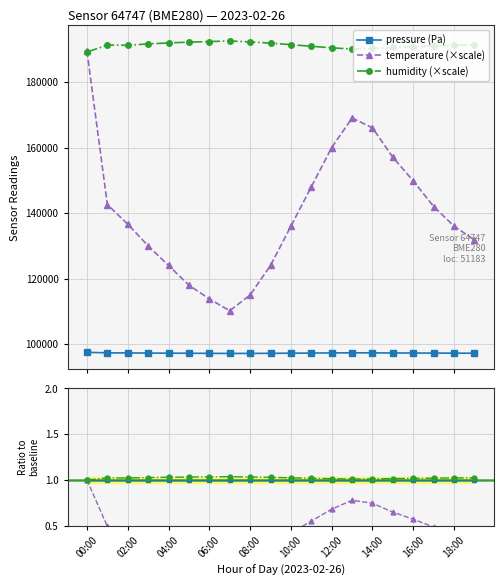

What is the highest value of the pressure (Pa) series?

97514.7